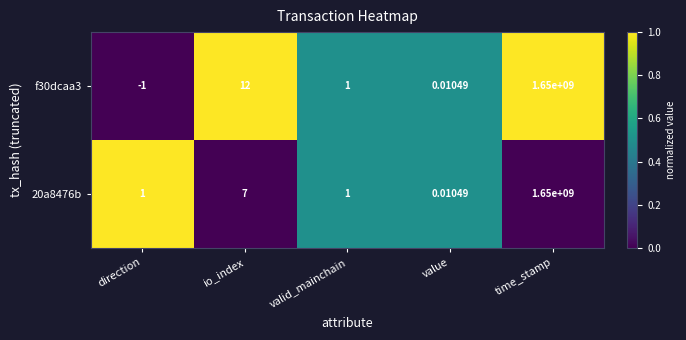

Where does the f30dcaa3 series first go above 1?

io_index